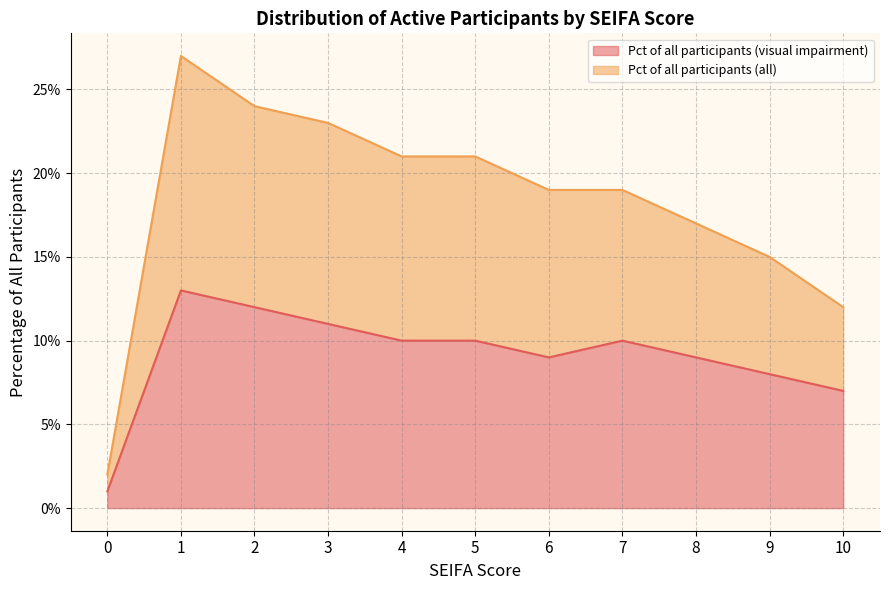

The value of visual impairment at 6 is 0.1. True or false?

False